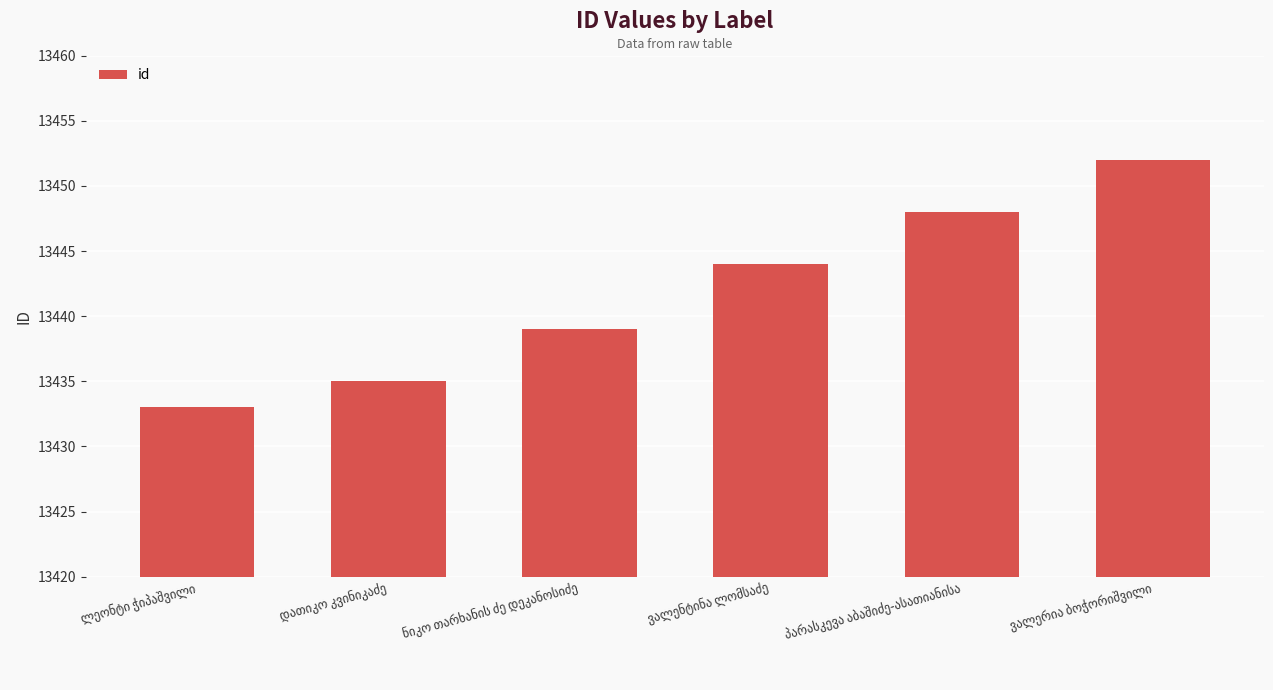

What is the sum of all values?

80651